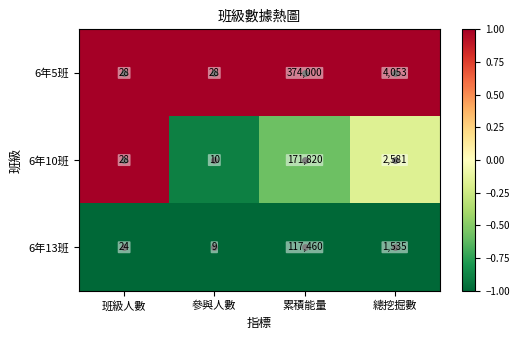

At which category is the sum across all series the highest?

累積能量